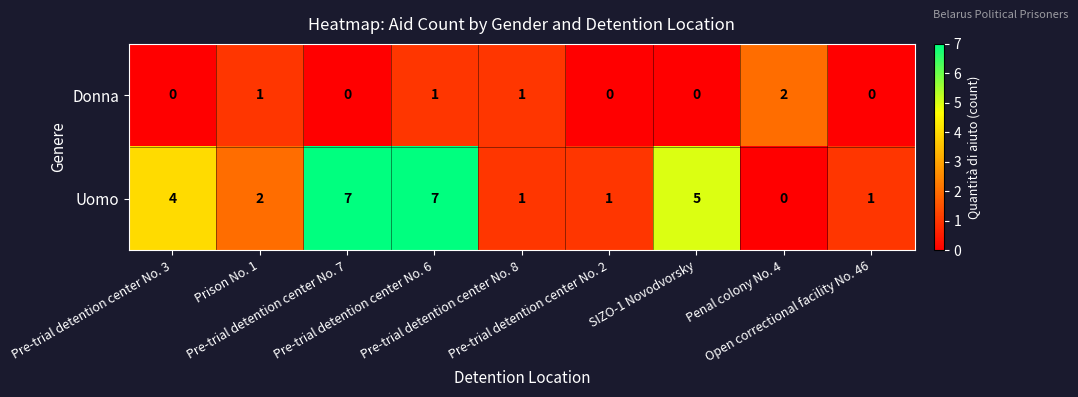

How many data points does each series have?

9